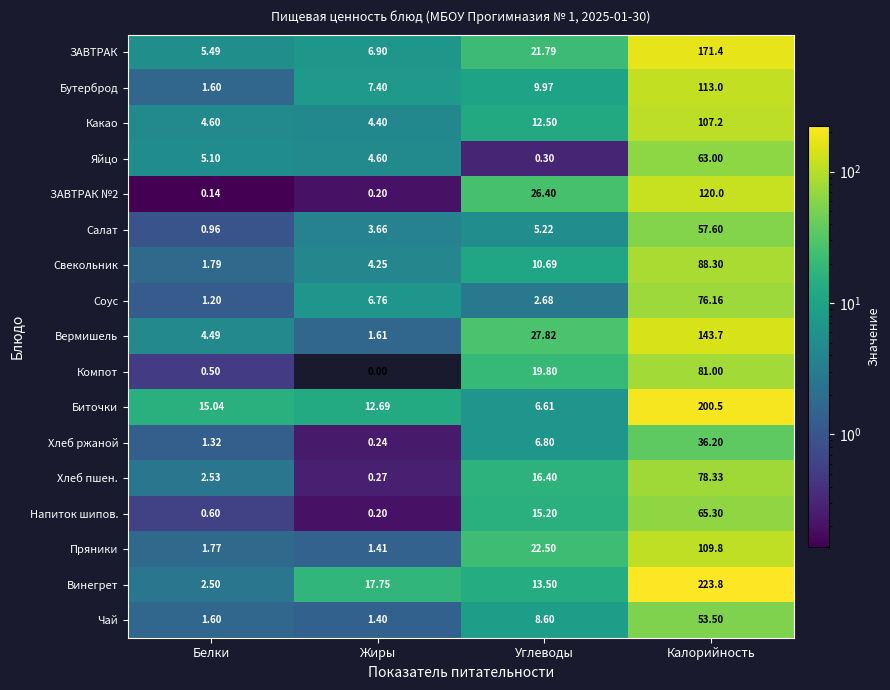

List the labels in order of Хлеб ржаной value, smallest first.

Жиры, Белки, Углеводы, Калорийность